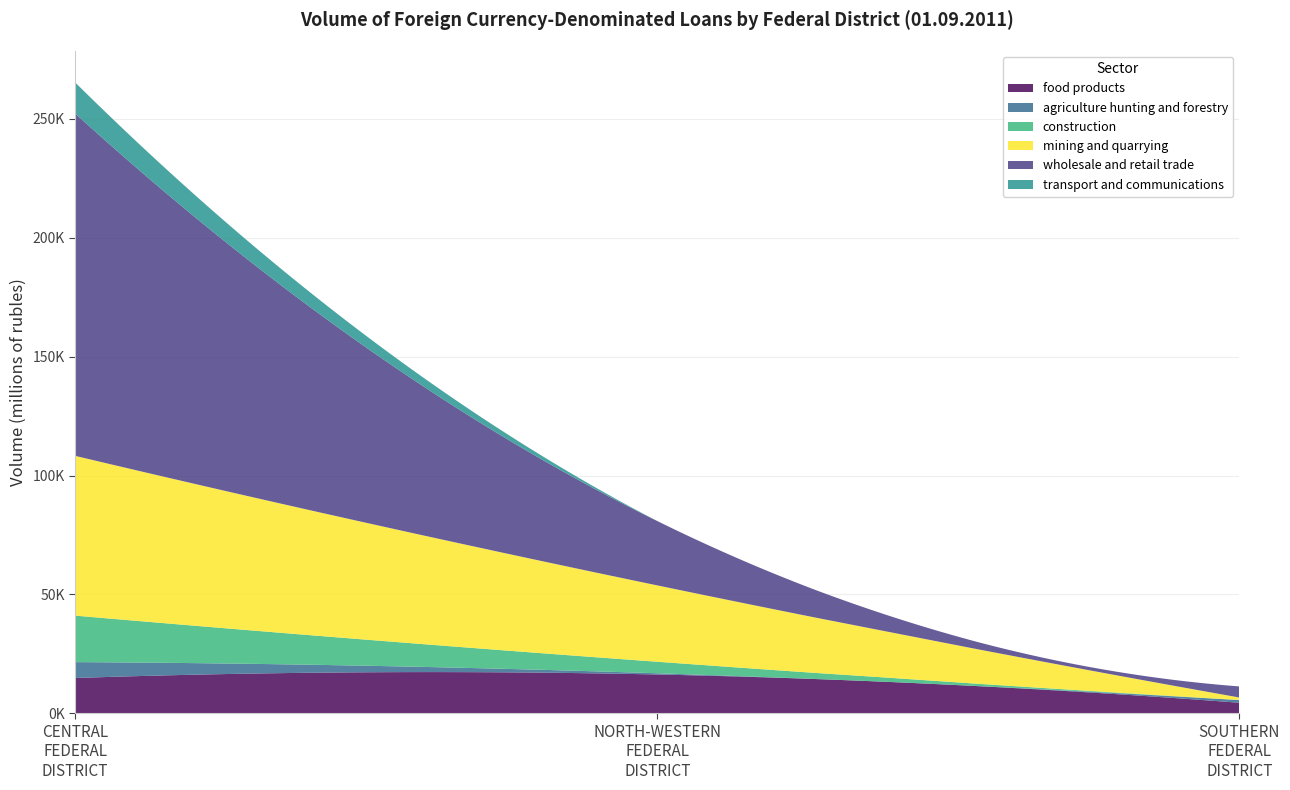

Reading left to right, what are all the values shown in this chart?

food products: 14876	16353	4466
agriculture hunting and forestry: 6682	512	1108
construction: 19552	4852	58
mining and quarrying: 67180	32111	1053
wholesale and retail trade: 143961	27053	4653
transport and communications: 13042	6	0